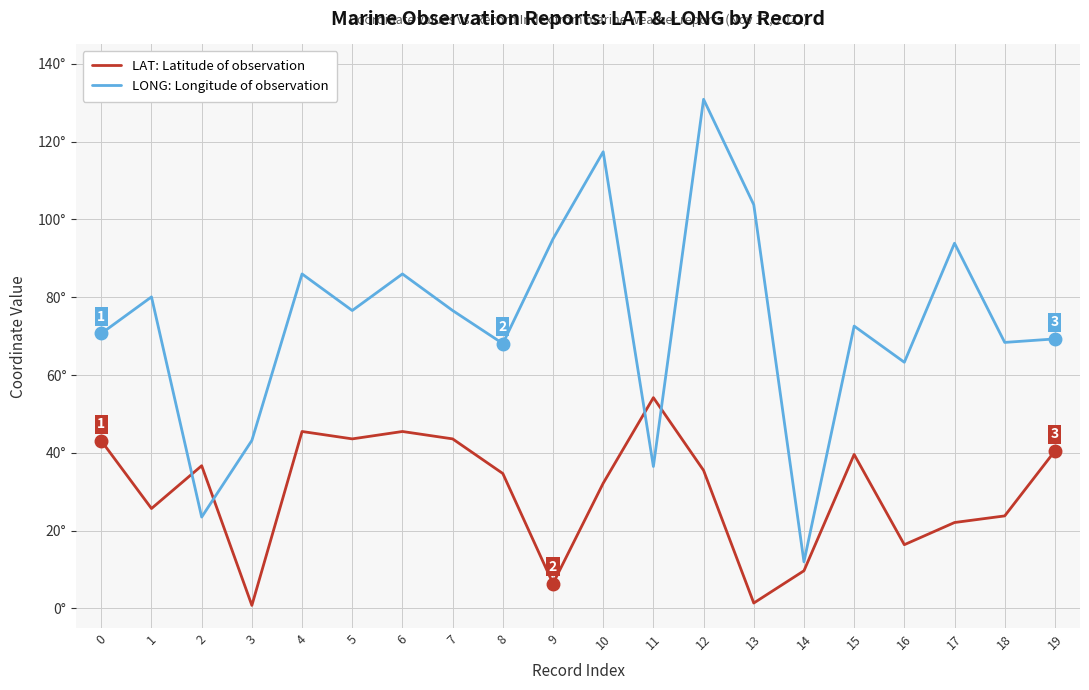

At which category is the sum across all series the highest?

12